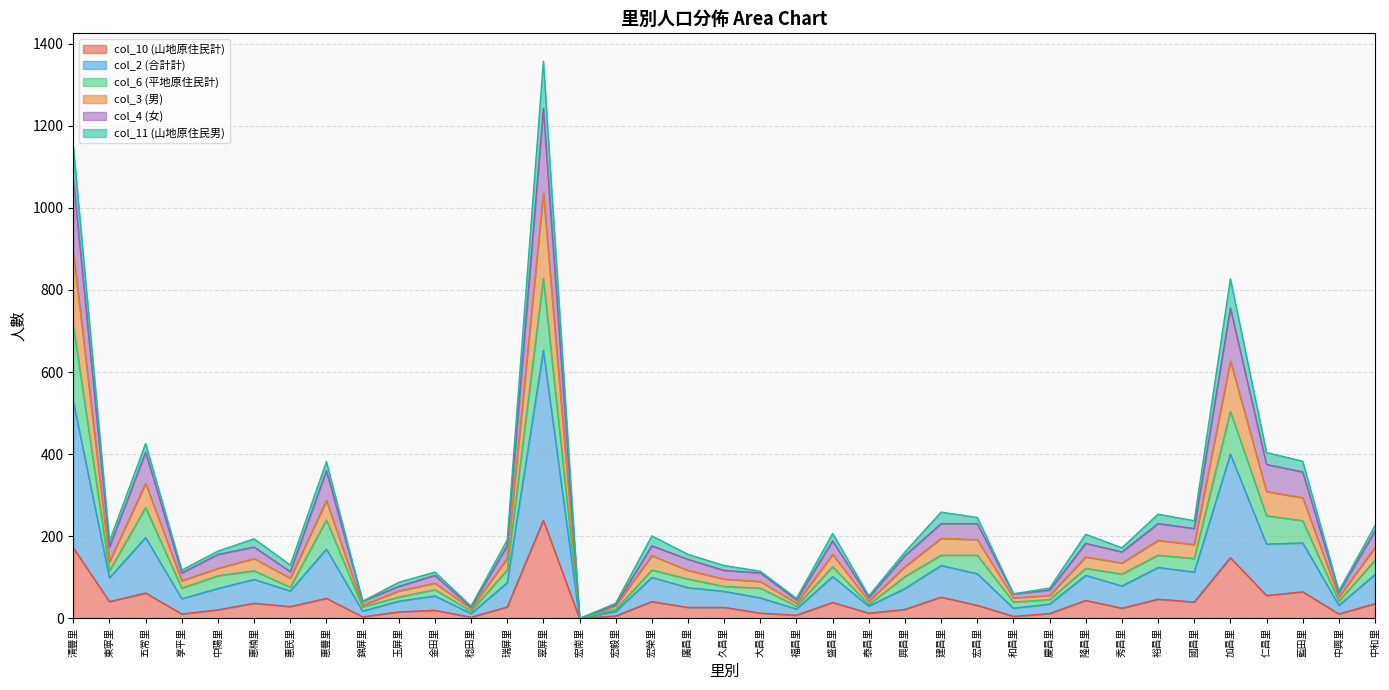

The value of col_10 (山地原住民計) at 錦屏里 is 4. True or false?

True